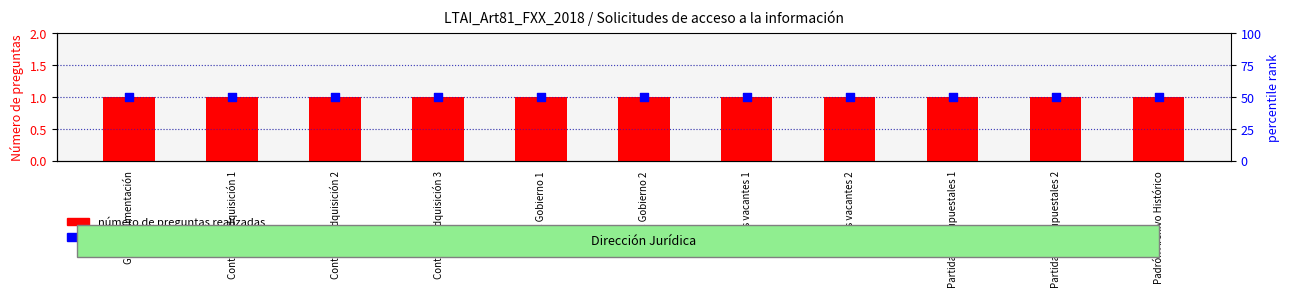

Which series has the largest total across all categories?

percentile rank within the sample